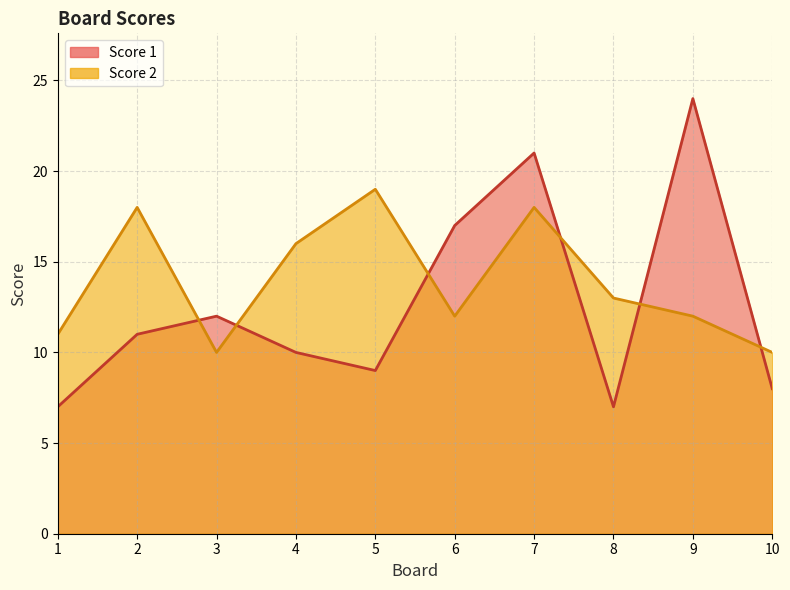

In Score 1, how many points are higher than both neighbors (excluding endpoints)?

3